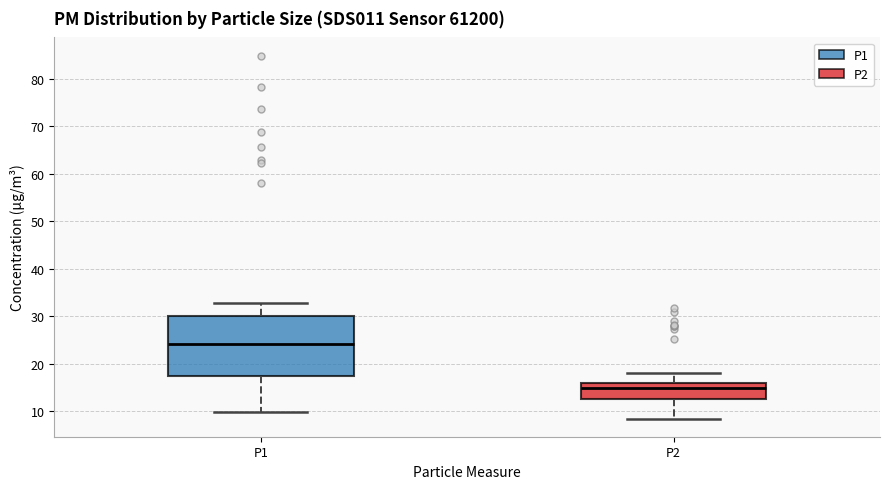

Which box is the tallest, from its lower edge to its upper edge?

P1